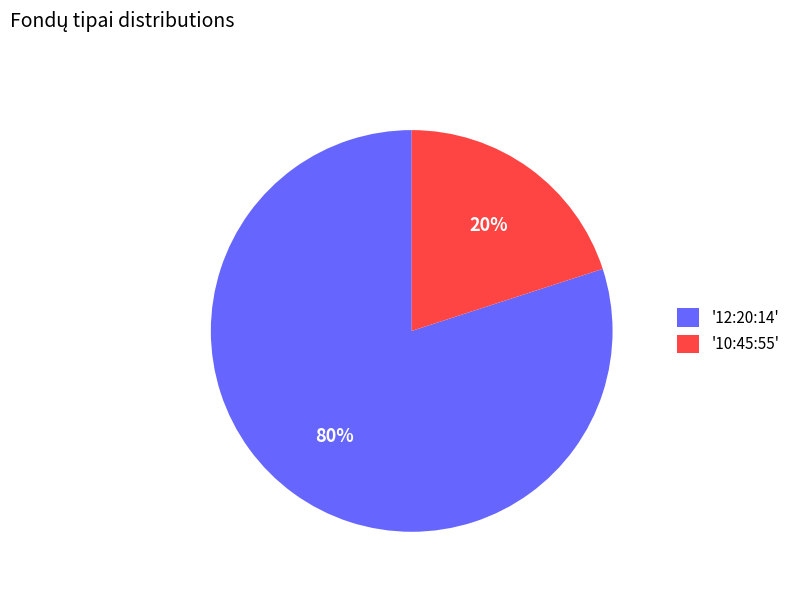

Rank the categories by value from lowest to highest.

'10:45:55', '12:20:14'